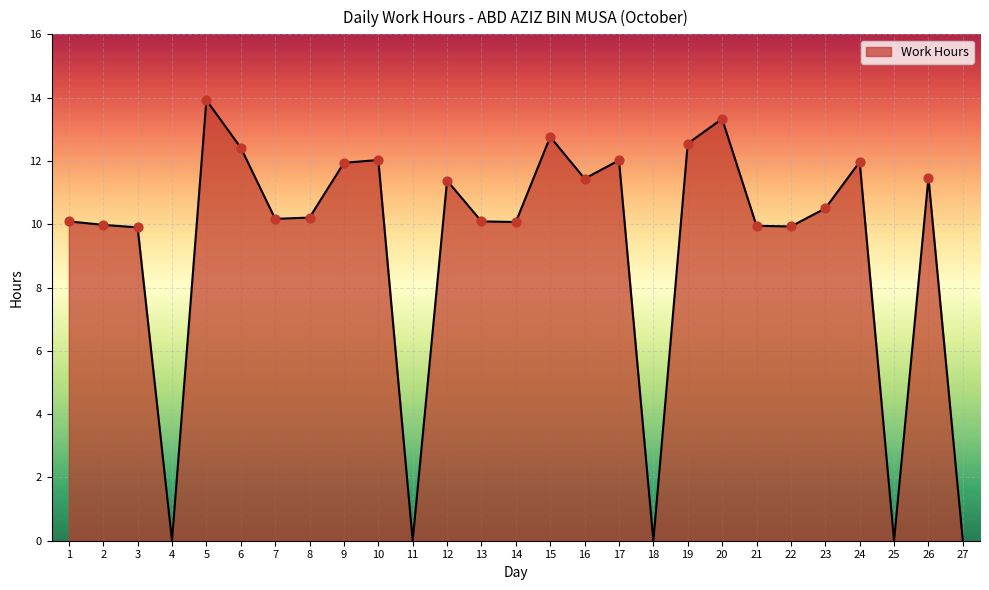

Which has a higher value, 22 or 20?

20